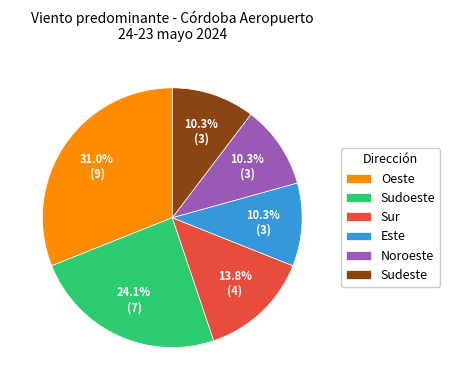

Is it true that Oeste is 31% of the pie?

True